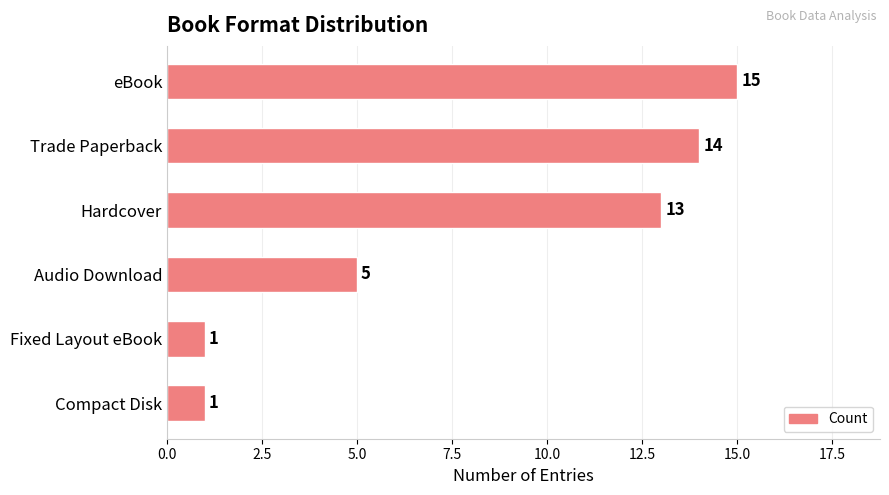

What is the minimum value shown in the chart?

1